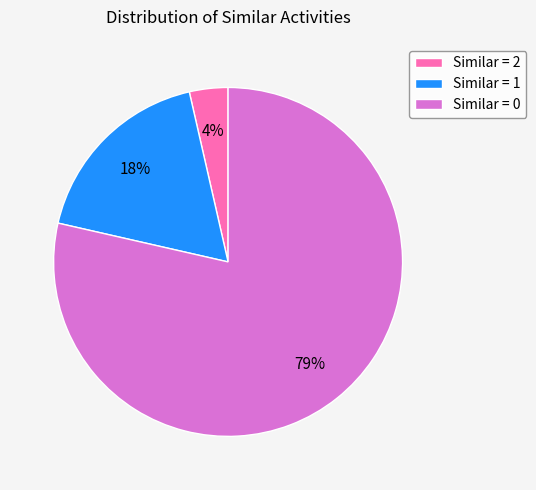

To the nearest percent, what is the average slice percentage?

33%